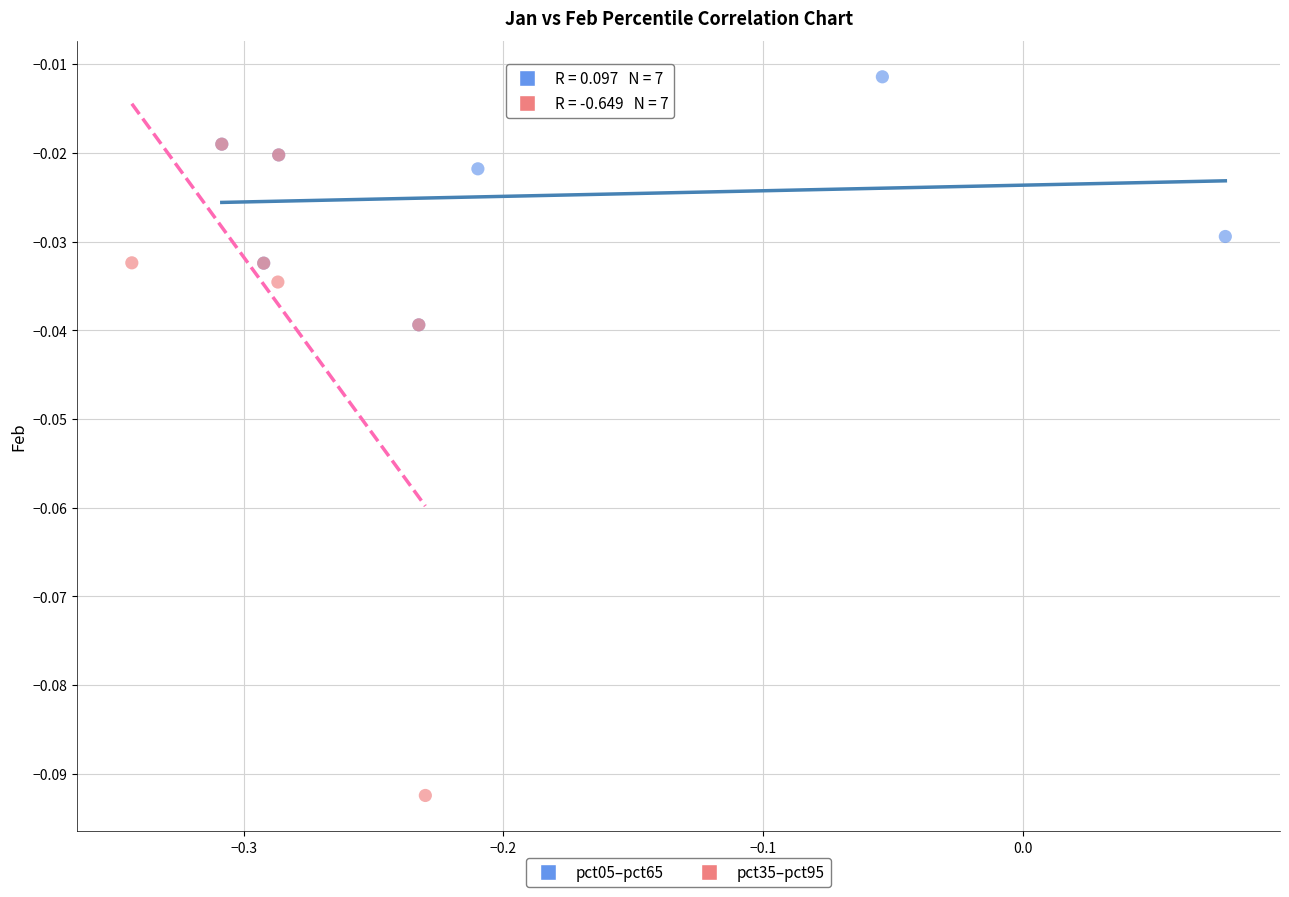

Which series has the widest spread of Y values?

pct35–pct95